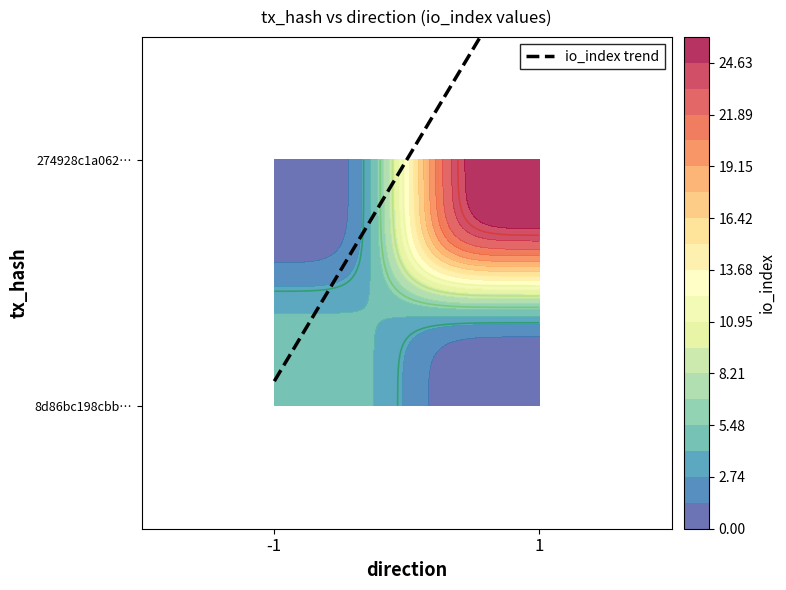

How many categories are shown in the chart?

2